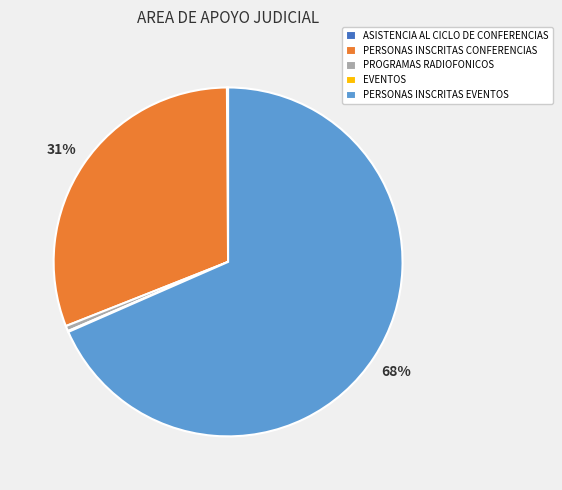

What percentage is the PERSONAS INSCRITAS CONFERENCIAS slice, to the nearest percent?

31%